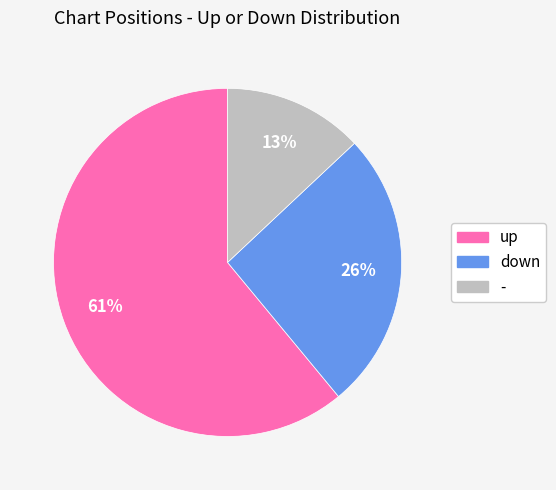

Combined, do up and down account for over 50%?

Yes